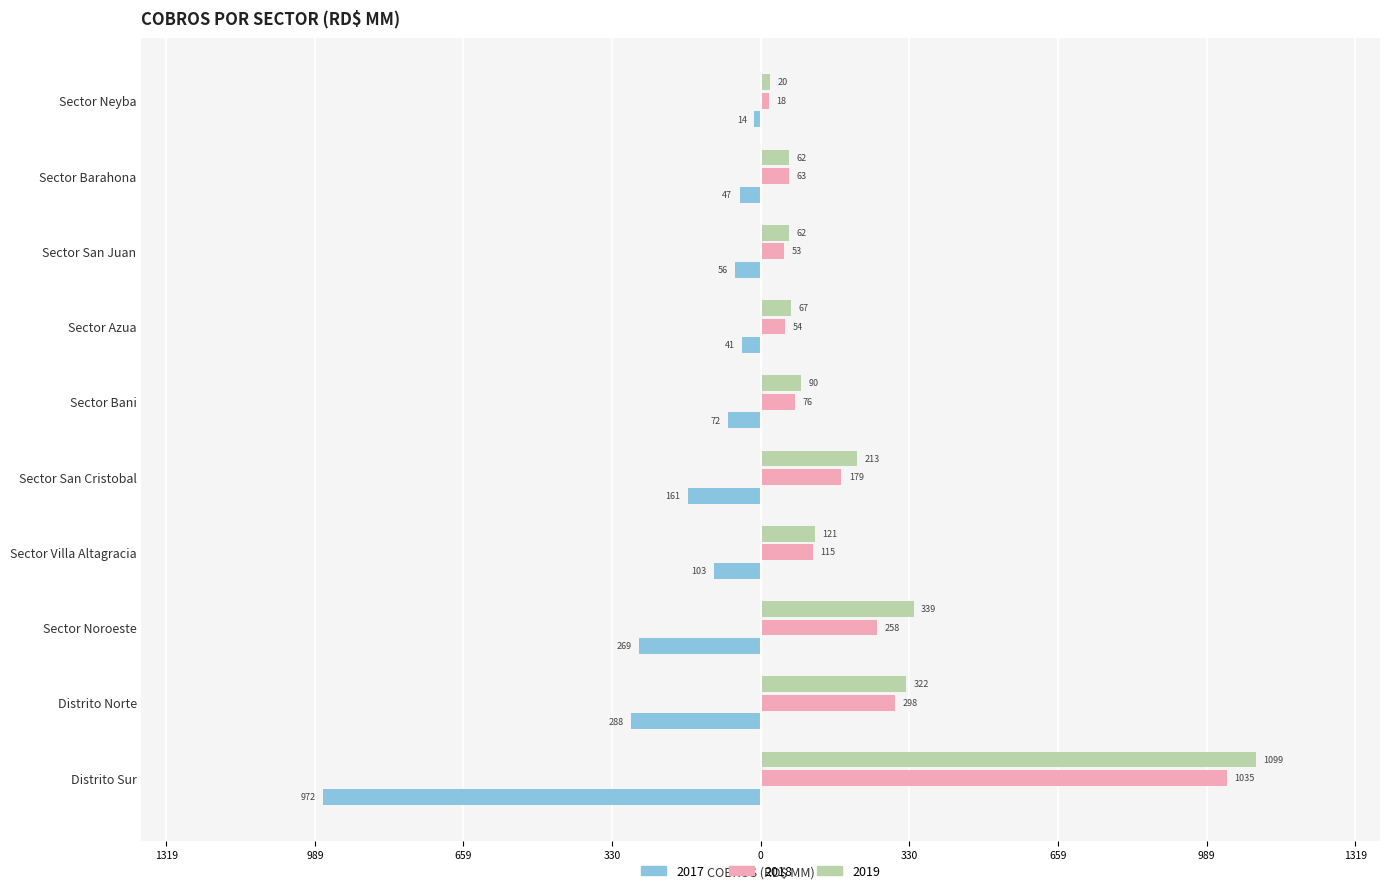

Reading left to right, what are all the values shown in this chart?

2017: -971.6	-288.0	-269.1	-103.0	-161.3	-72.2	-40.6	-56.4	-46.8	-14.4
2018: 1034.9	298.0	257.8	115.3	179.1	76.2	54.1	52.6	62.6	17.7
2019: 1099.1	322.3	339.3	120.9	213.4	89.7	67.2	62.2	61.9	20.4